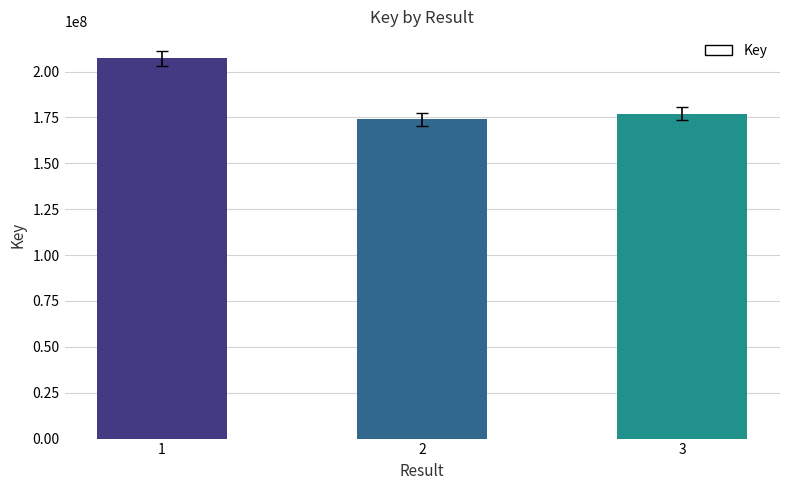

Read the value at 3.

177047110